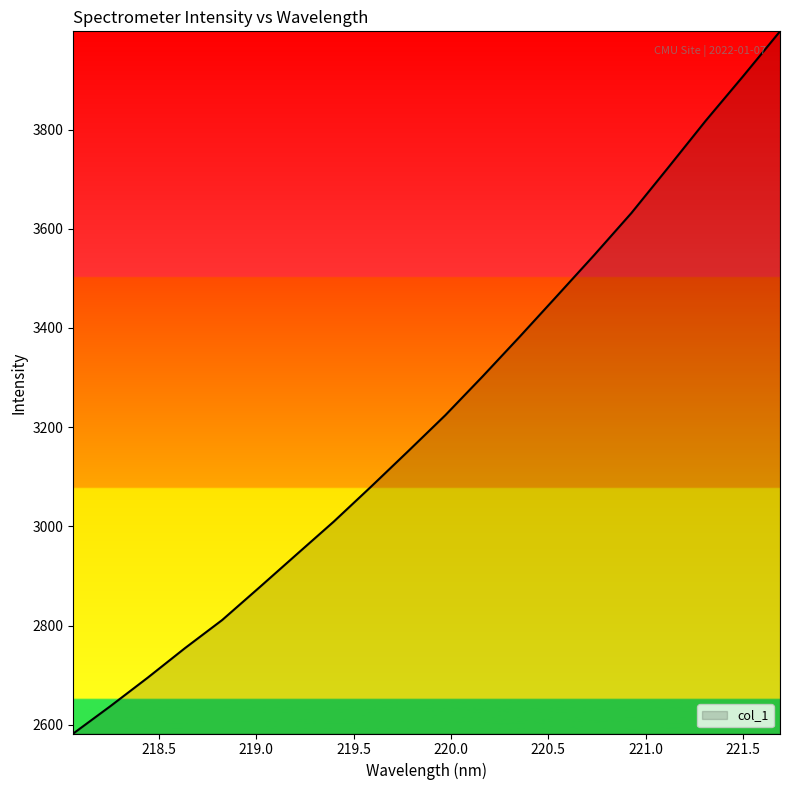

Count the number of data series in this chart.

1